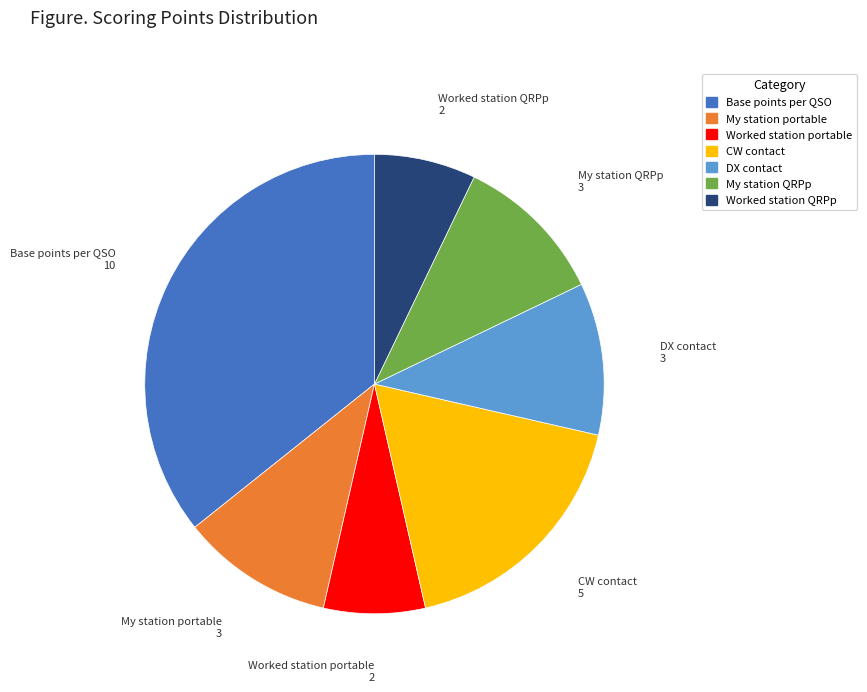

Which slice is the largest?

Base points per QSO